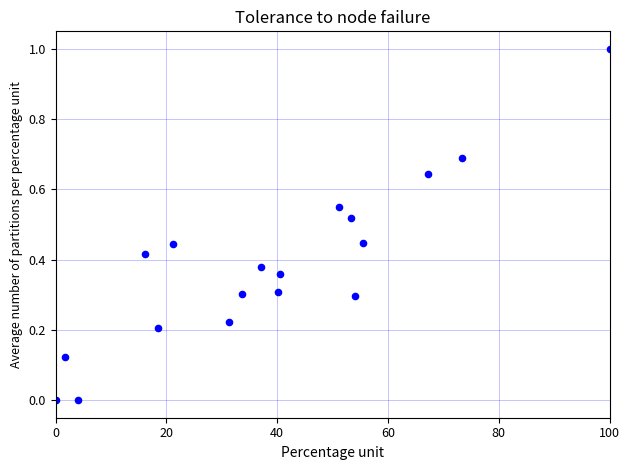

What is the range of X values (max minus min)?

100.0